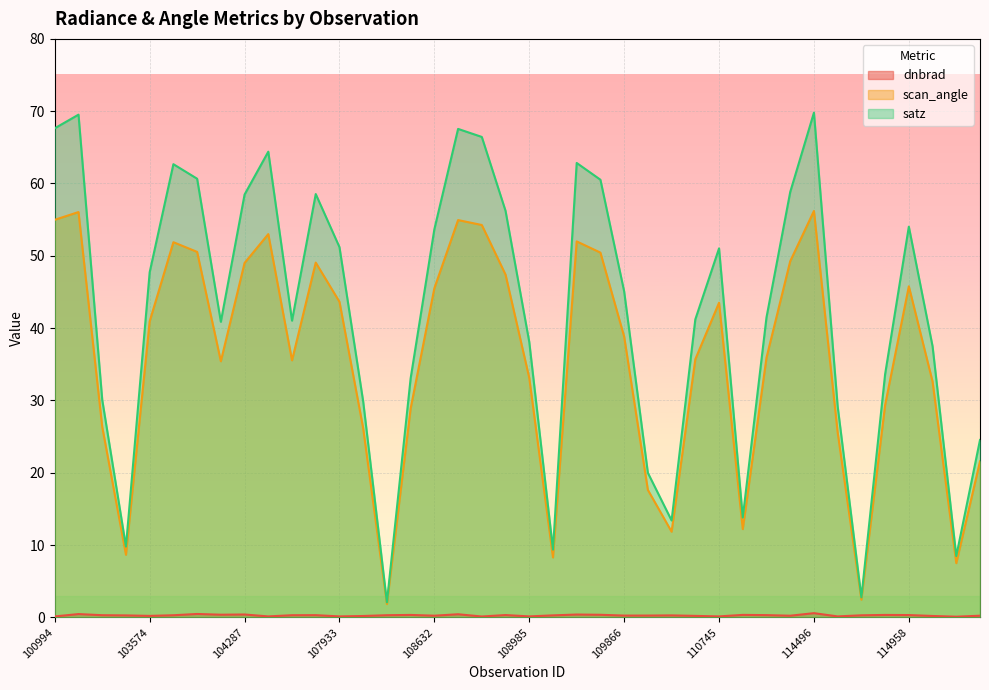

Which series has the widest spread of values?

satz